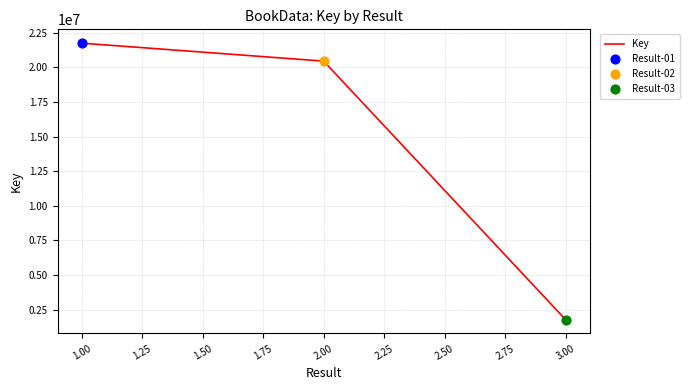

What is the change in value from 2.00 to 3.00?

-18680399